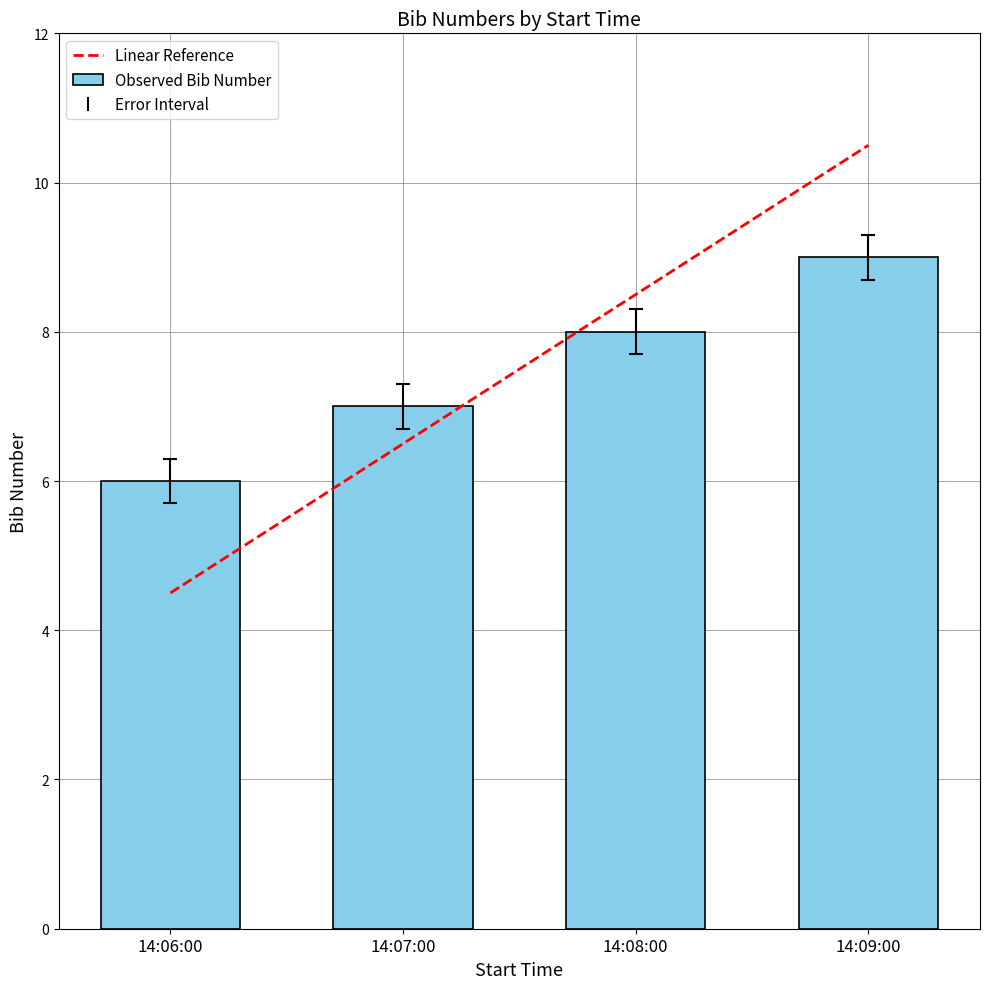

What is the ratio of the value at 14:09:00 to the value at 14:07:00?

1.3